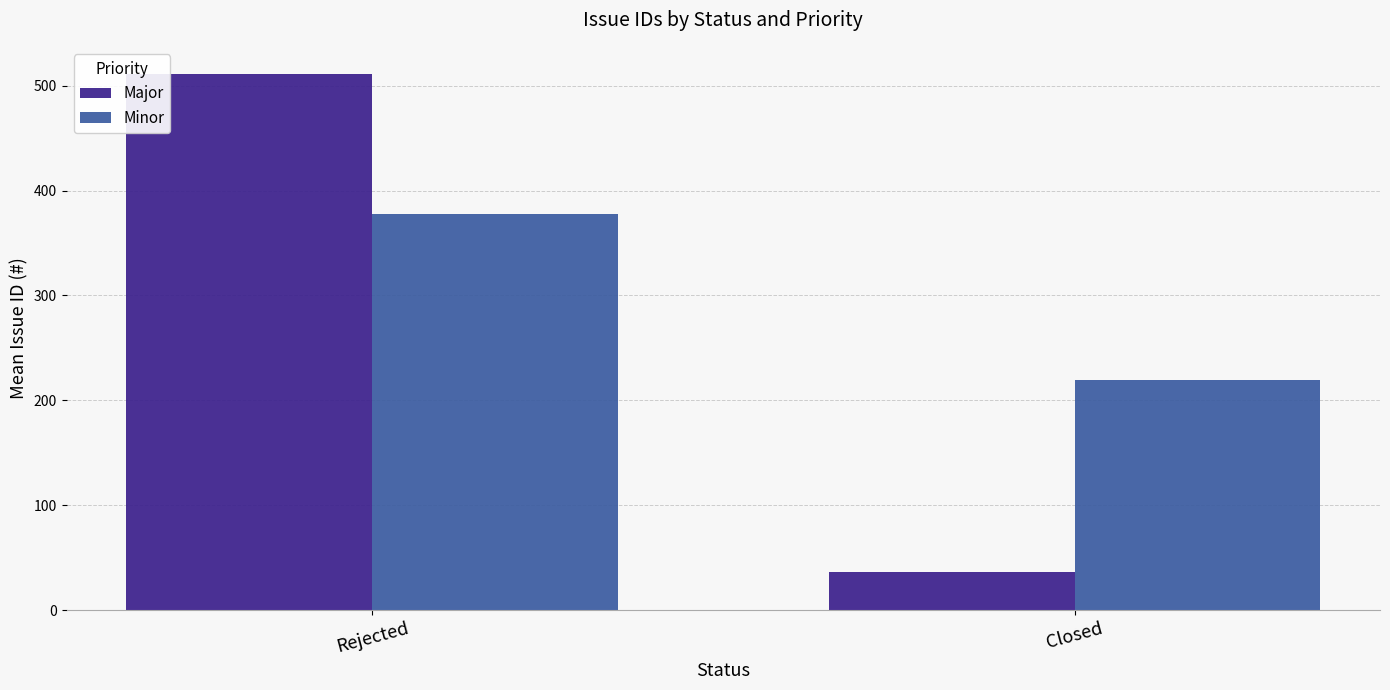

True or false: Minor has a value of 674.5 at Rejected.

False